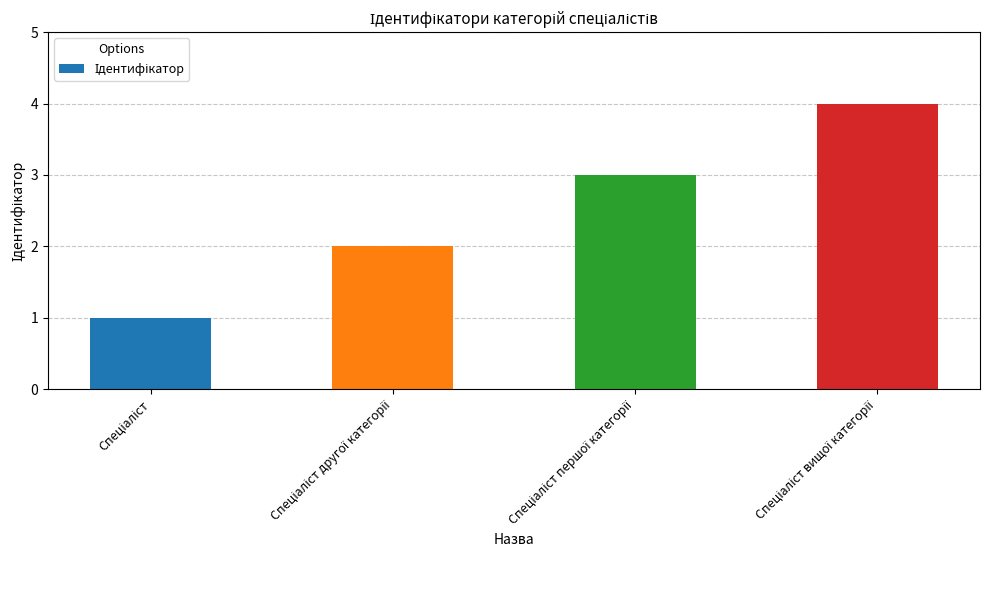

How many bars are there in total?

4